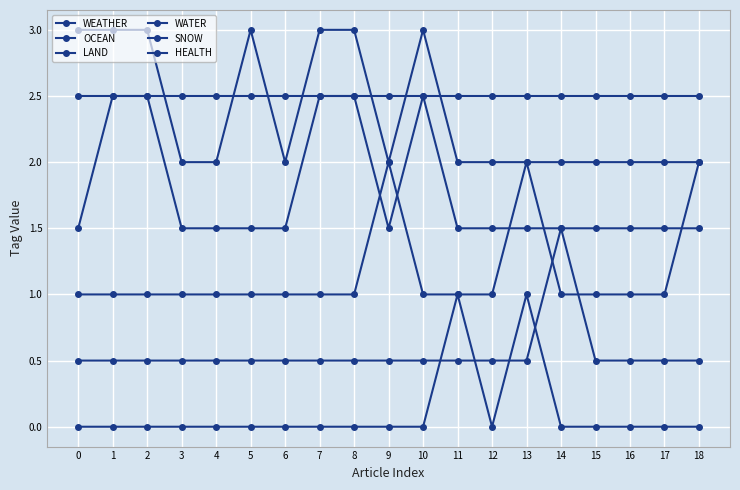

What is the difference between the maximum and minimum values in the LAND series?

1.0